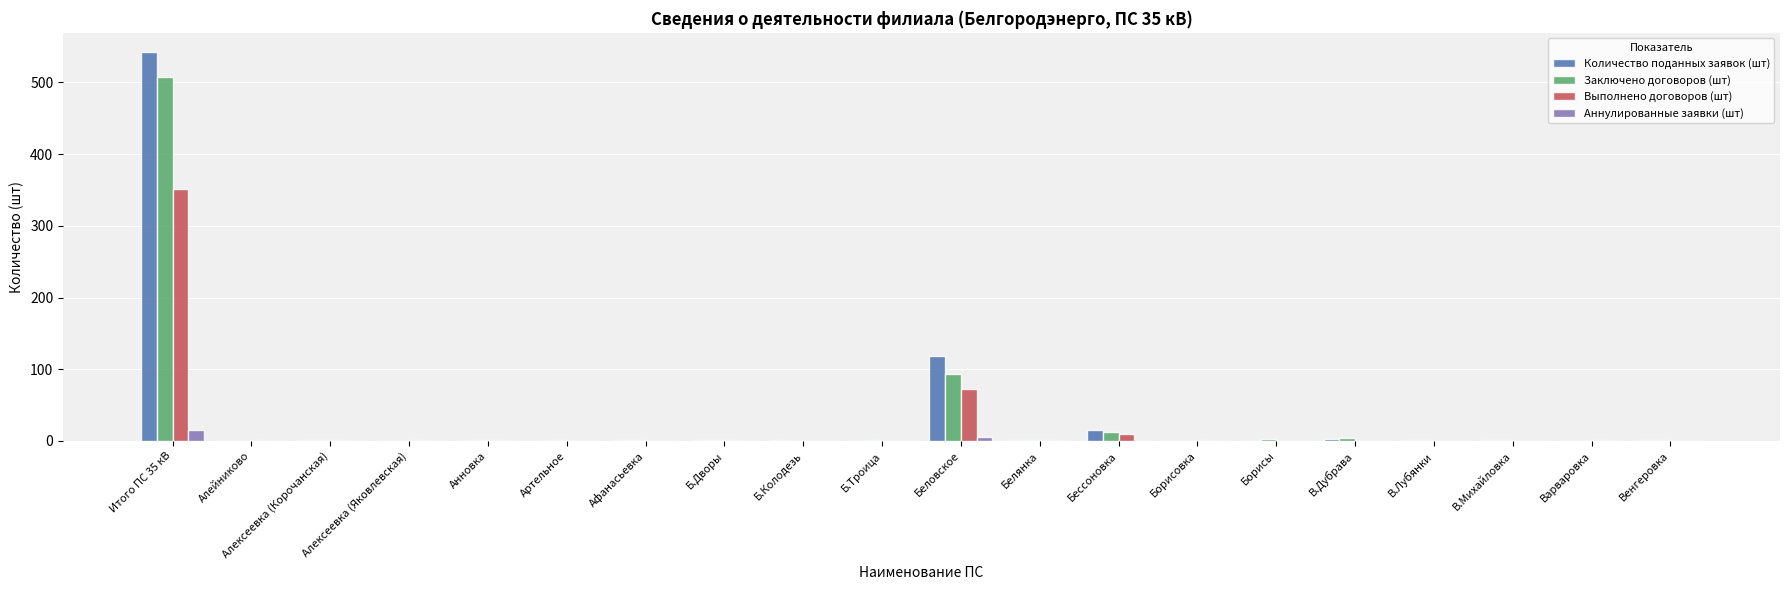

True or false: Выполнено договоров (шт) has a value of 245 at Итого ПС 35 кВ.

False